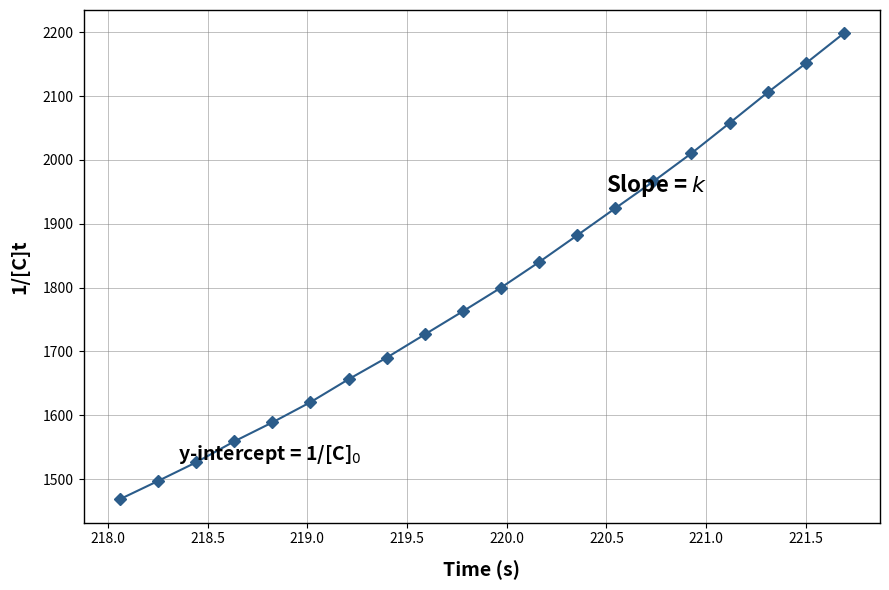

What is the value of the 13th point from the left?

1882.0